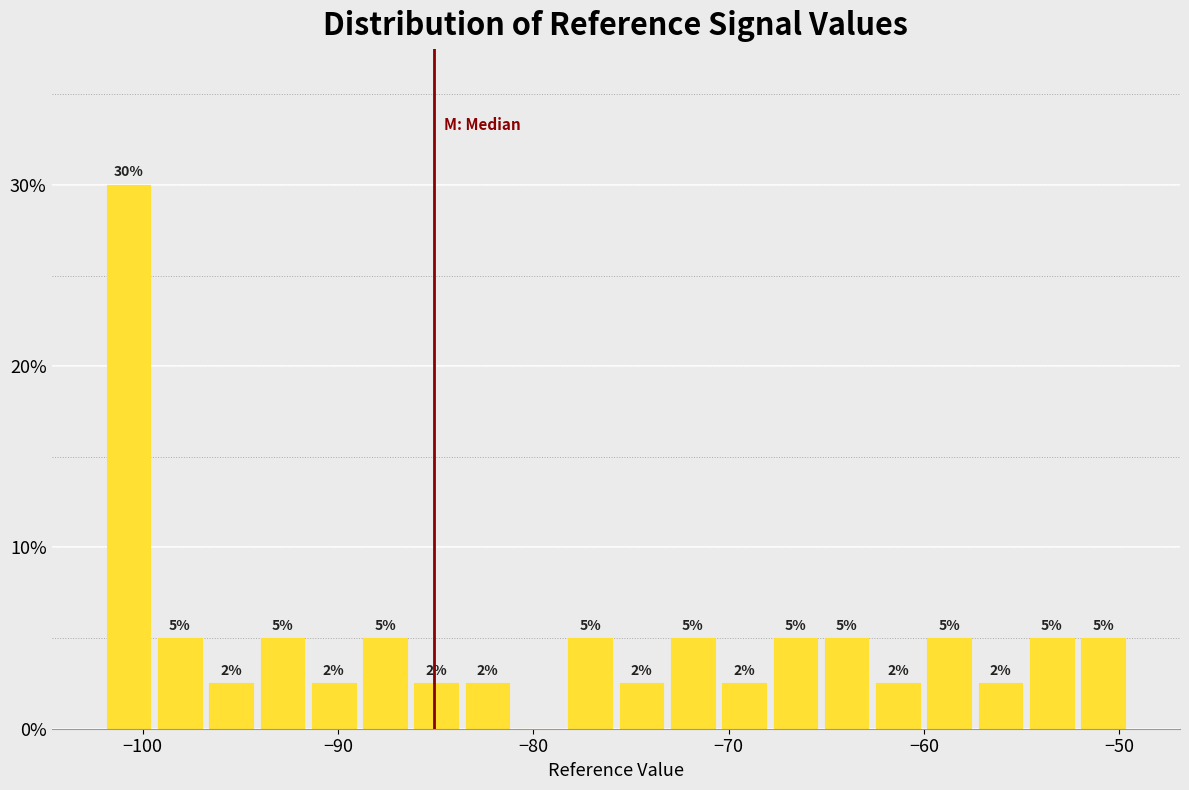

Read against the x-axis, roughly where is the centre of the tallest bar?

-101